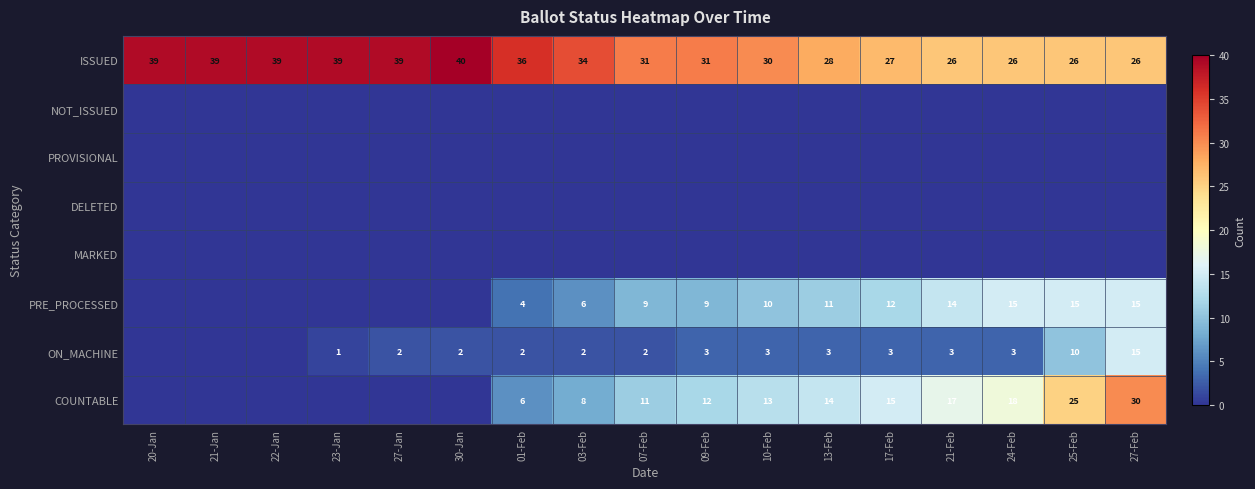

What is the total value across all series at 24-Feb?

62